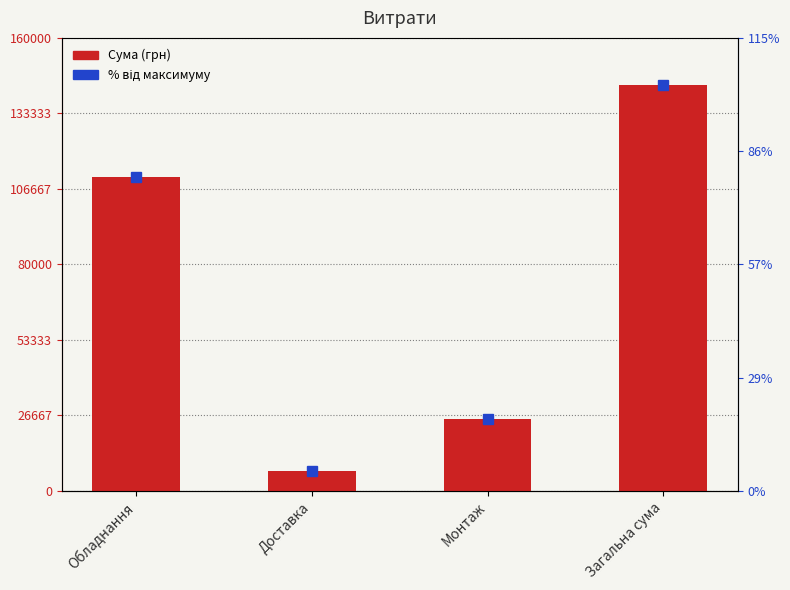

Which label corresponds to the largest value in the chart?

Загальна сума